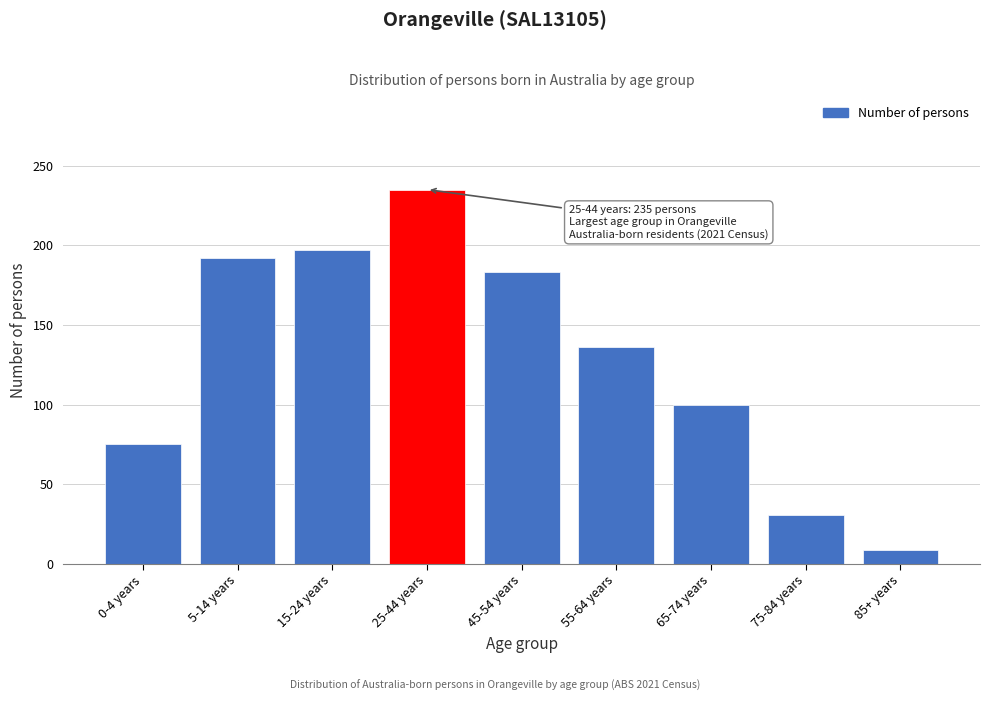

Reading left to right, extract all data points from this chart.

0-4 years=75	5-14 years=192	15-24 years=197	25-44 years=235	45-54 years=183	55-64 years=136	65-74 years=100	75-84 years=31	85+ years=9